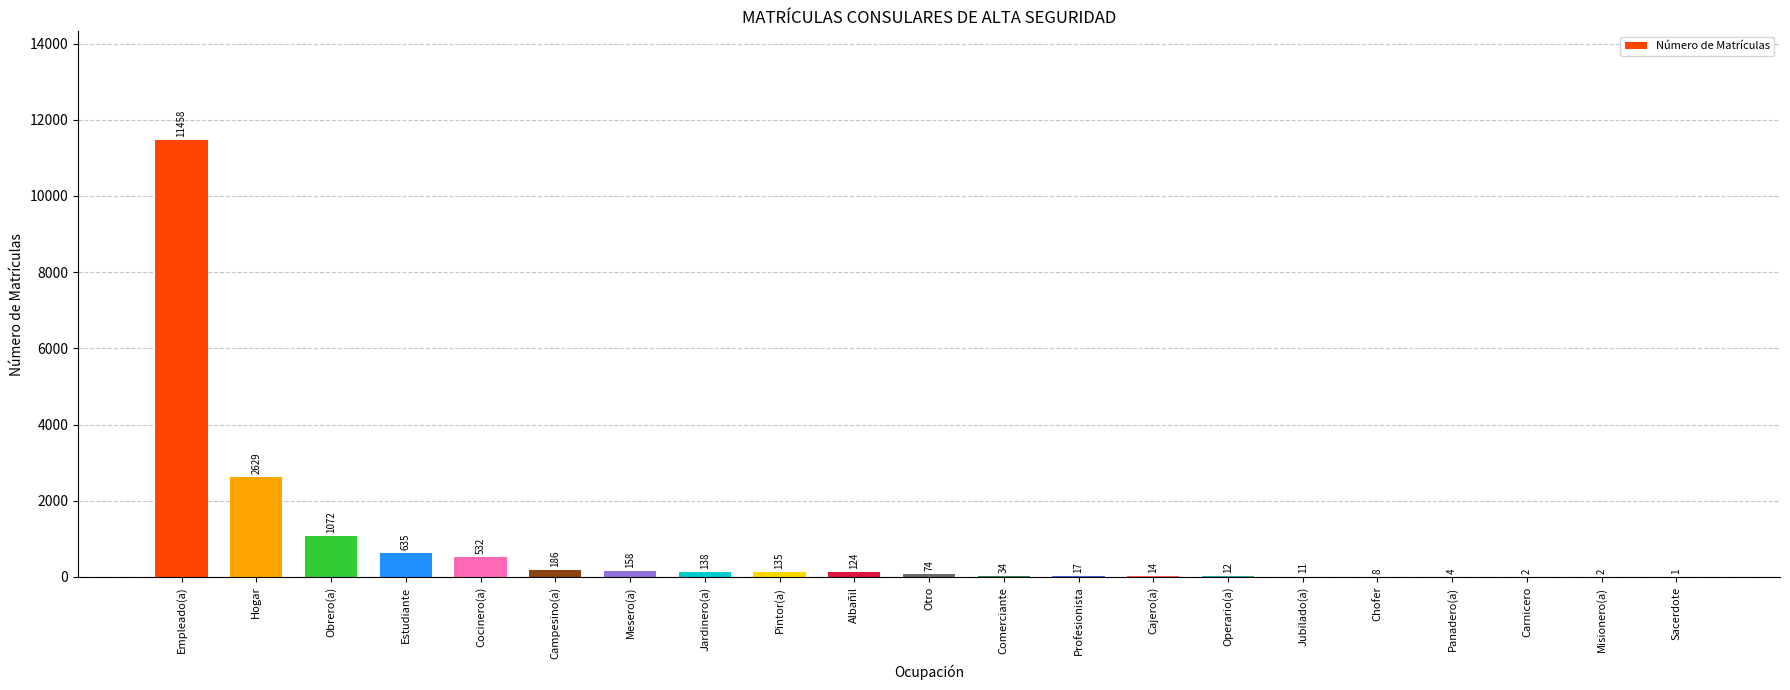

Reading left to right, transcribe all the data shown in this chart.

Empleado(a)=11458	Hogar=2629	Obrero(a)=1072	Estudiante=635	Cocinero(a)=532	Campesino(a)=186	Mesero(a)=158	Jardinero(a)=138	Pintor(a)=135	Albañil=124	Otro=74	Comerciante=34	Profesionista=17	Cajero(a)=14	Operario(a)=12	Jubilado(a)=11	Chofer=8	Panadero(a)=4	Carnicero=2	Misionero(a)=2	Sacerdote=1